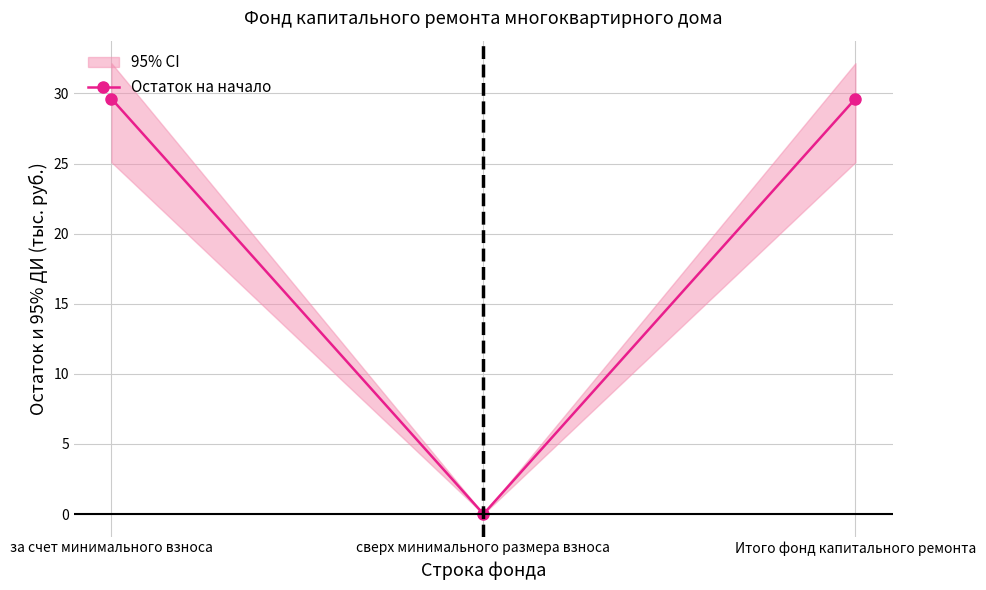

Reading left to right, what are all the values shown in this chart?

29.6	0.0	29.6